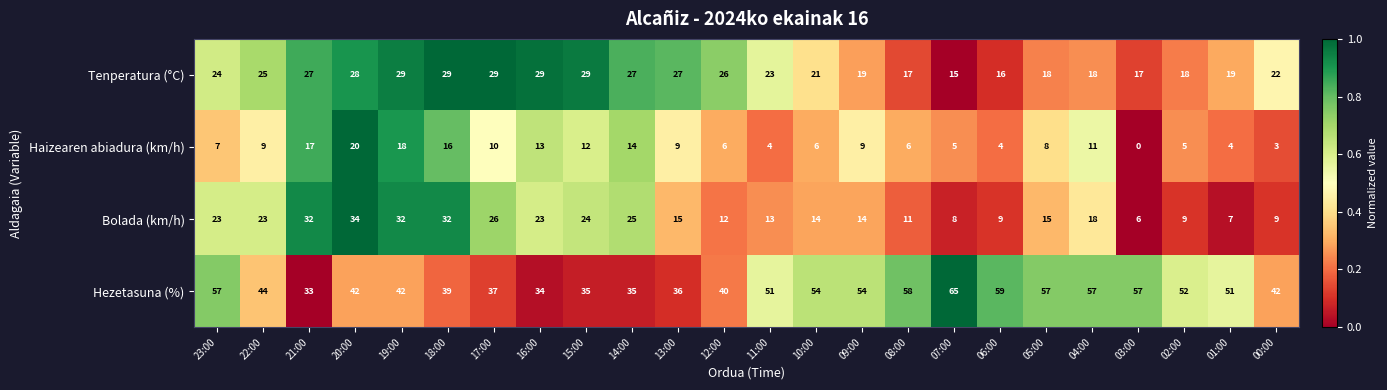

List the series in order of their peak value, lowest first.

Haizearen abiadura (km/h), Tenperatura (°C), Bolada (km/h), Hezetasuna (%)